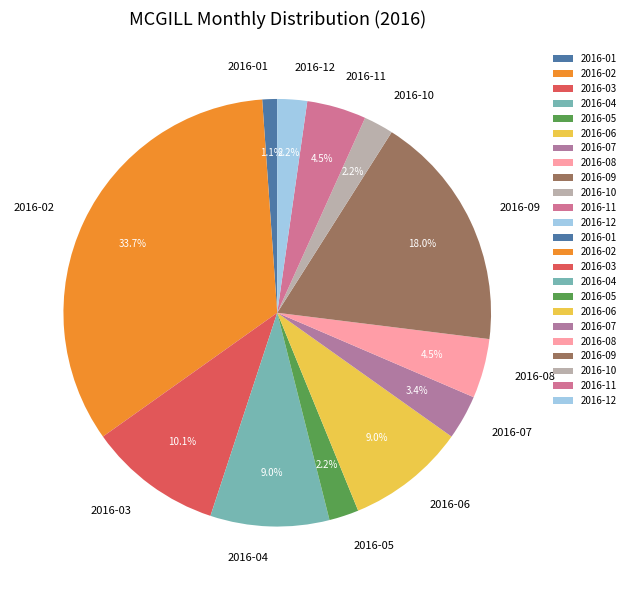

Is it true that 2016-07 is 3% of the pie?

True